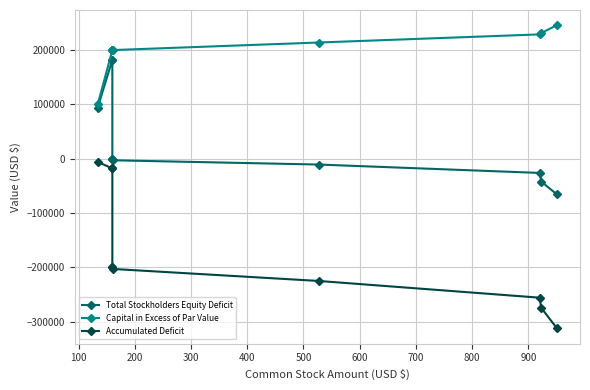

What is the value of the Accumulated Deficit point at the 2nd from the left?

-18000